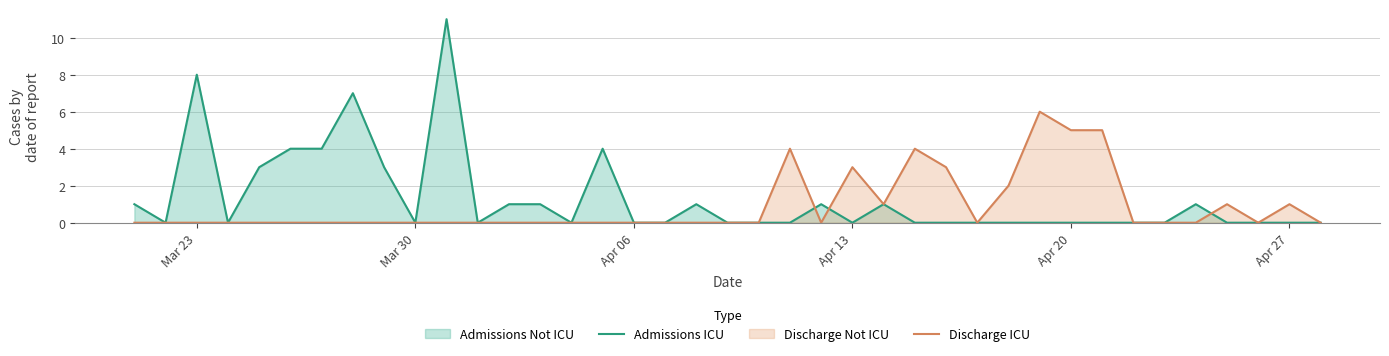

Between Mar 23 and Apr 13, which series saw the biggest shift?

Admissions ICU